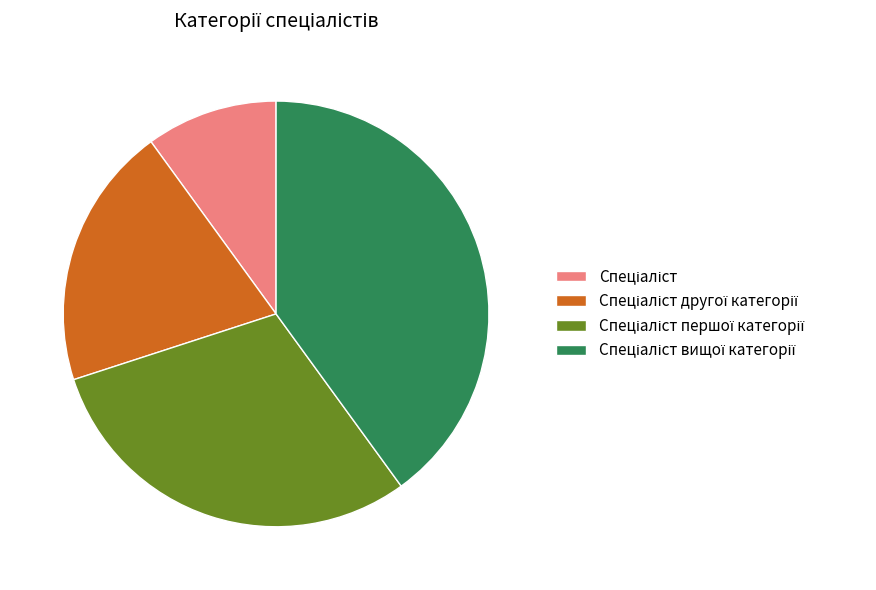

Does any single category account for the majority?

No